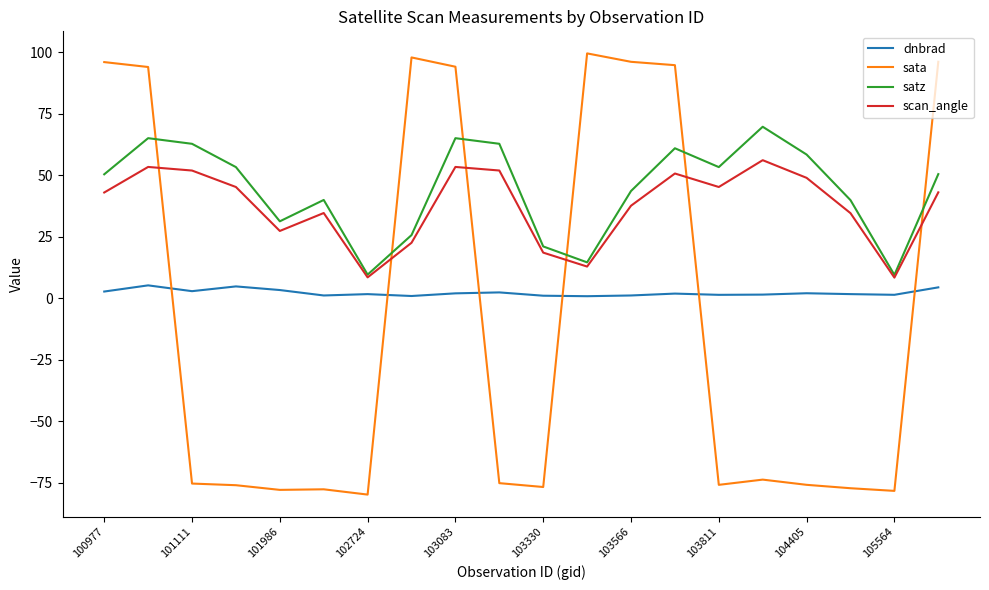

At how many categories does at least one series exceed 47?

14